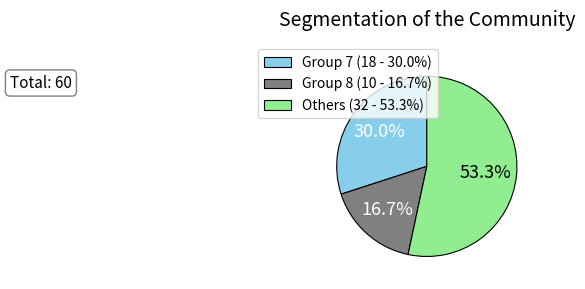

What is the total percentage of Others (32 - 53.3%) and Group 7 (18 - 30.0%)?

83.3%